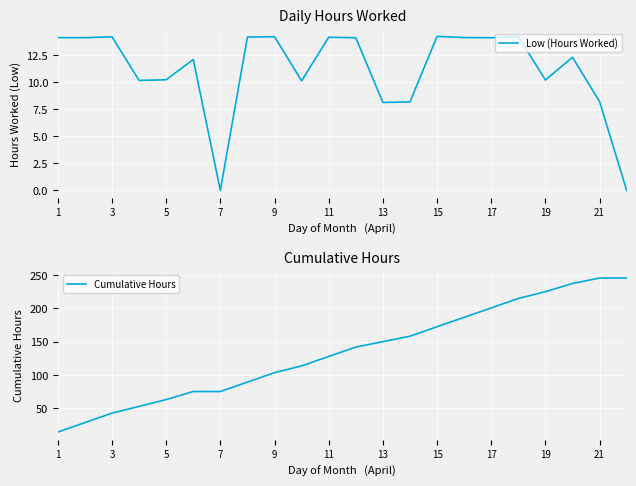

The Low (Hours Worked) series shows 10.2 at 19. True or false?

True